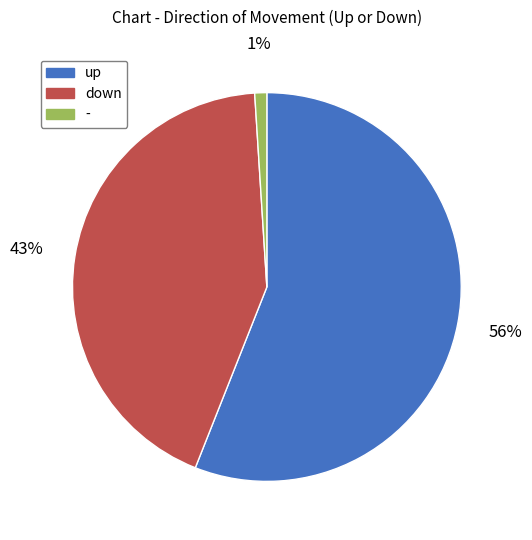

Is it true that up is 46% of the pie?

False